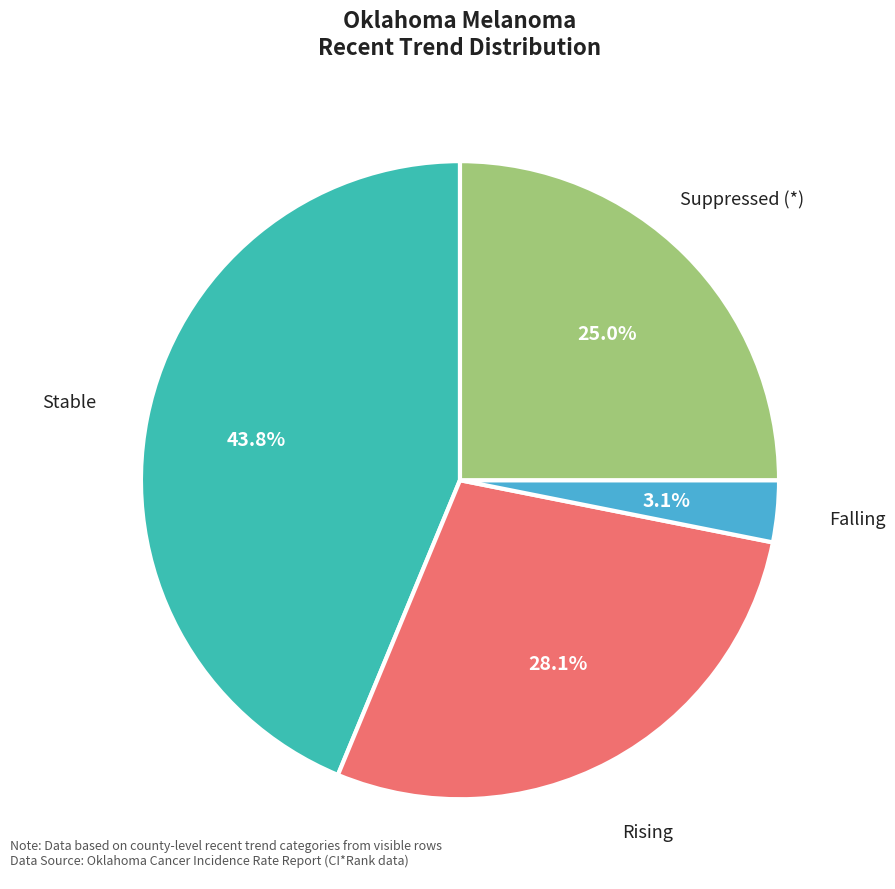

What percentage do Rising and Suppressed (*) together represent?

53.1%